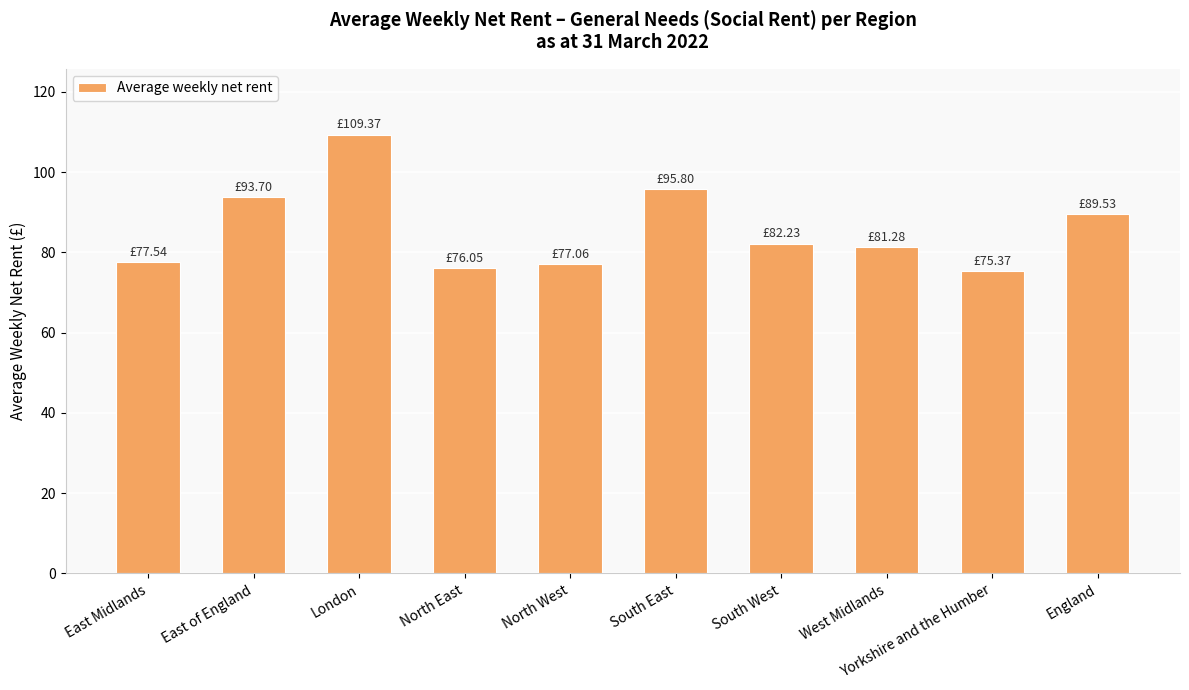

Are the bars grouped side by side (vs. stacked)?

No